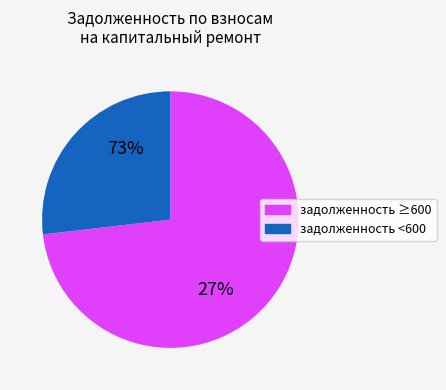

Is it true that 3 is 1% of the pie?

False